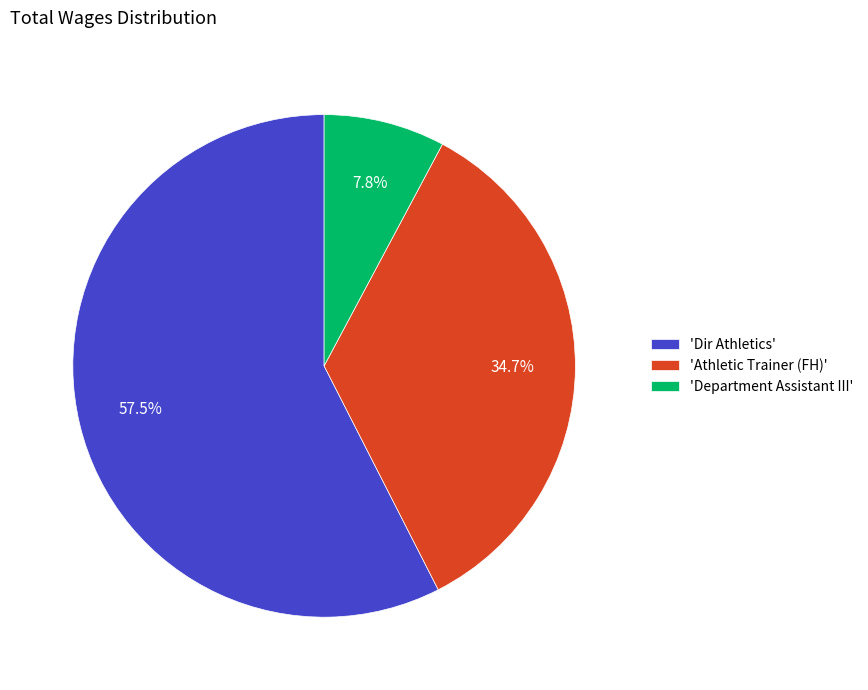

What is the total percentage of 'Department Assistant III' and 'Athletic Trainer (FH)'?

42.5%